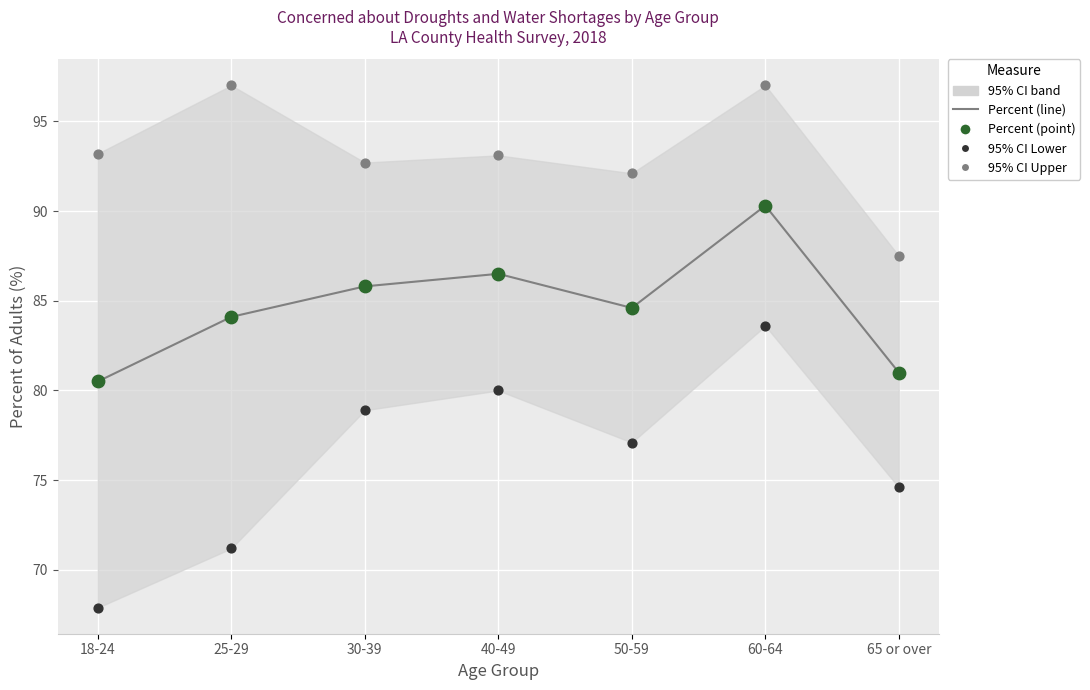

Which series reaches the minimum Y coordinate?

95% CI Lower